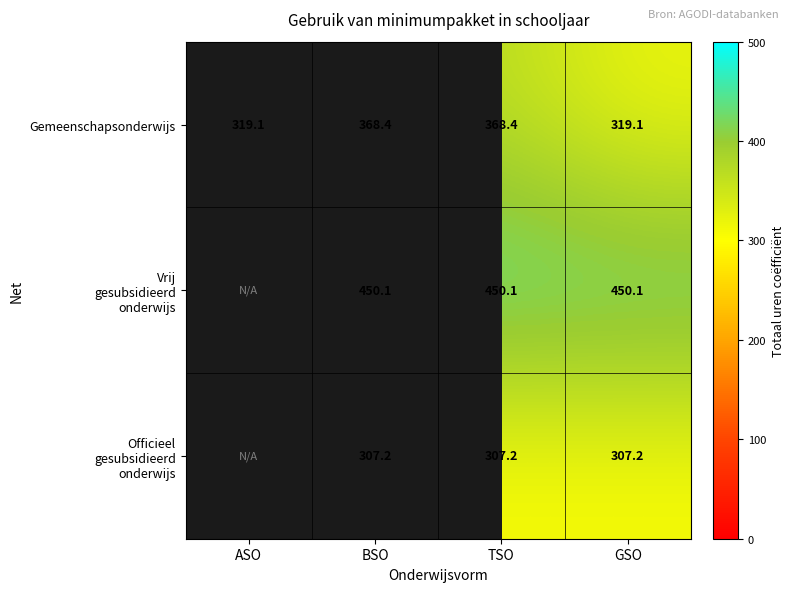

At which label does Gemeenschapsonderwijs first exceed 368?

BSO